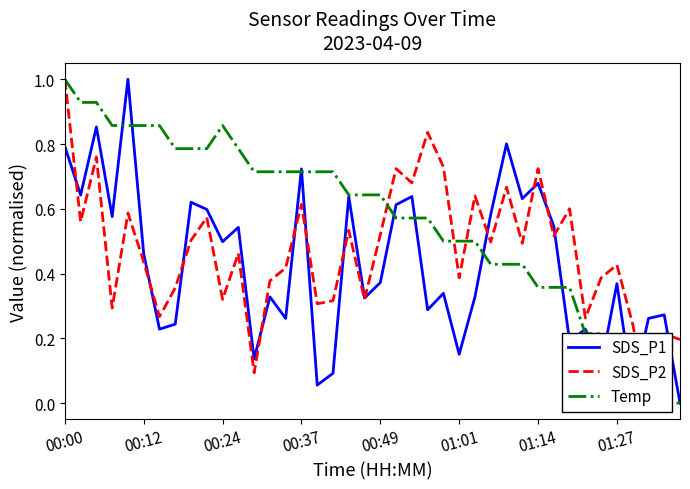

What is the maximum value for SDS_P1?

1.0